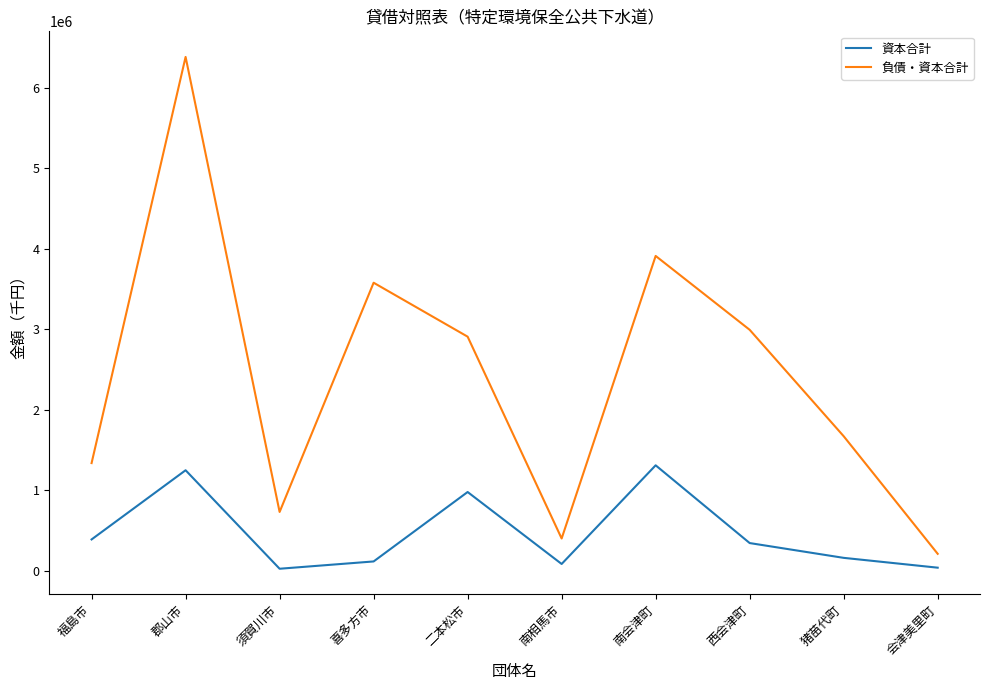

List the series in order of their overall mean, lowest first.

資本合計, 負債・資本合計